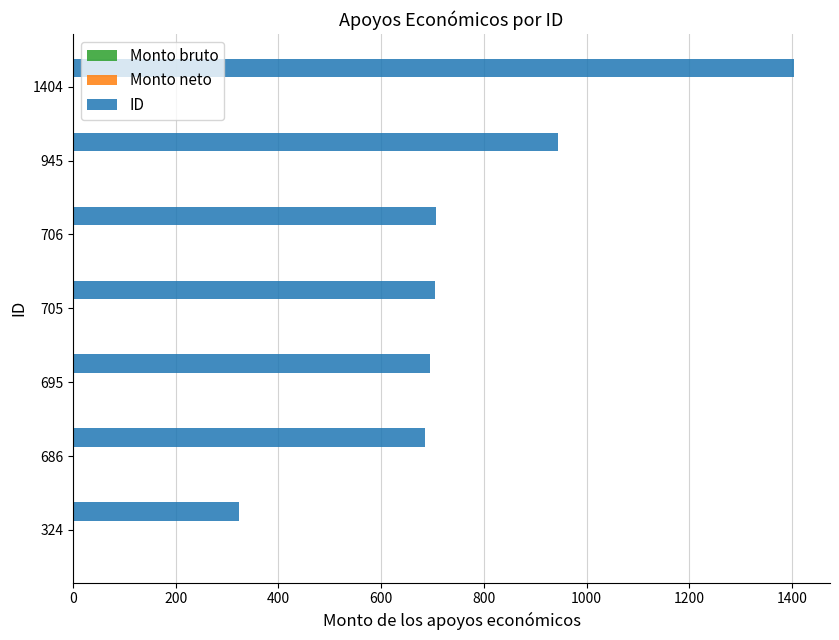

Is it true that the value at 695 is 1133?

False